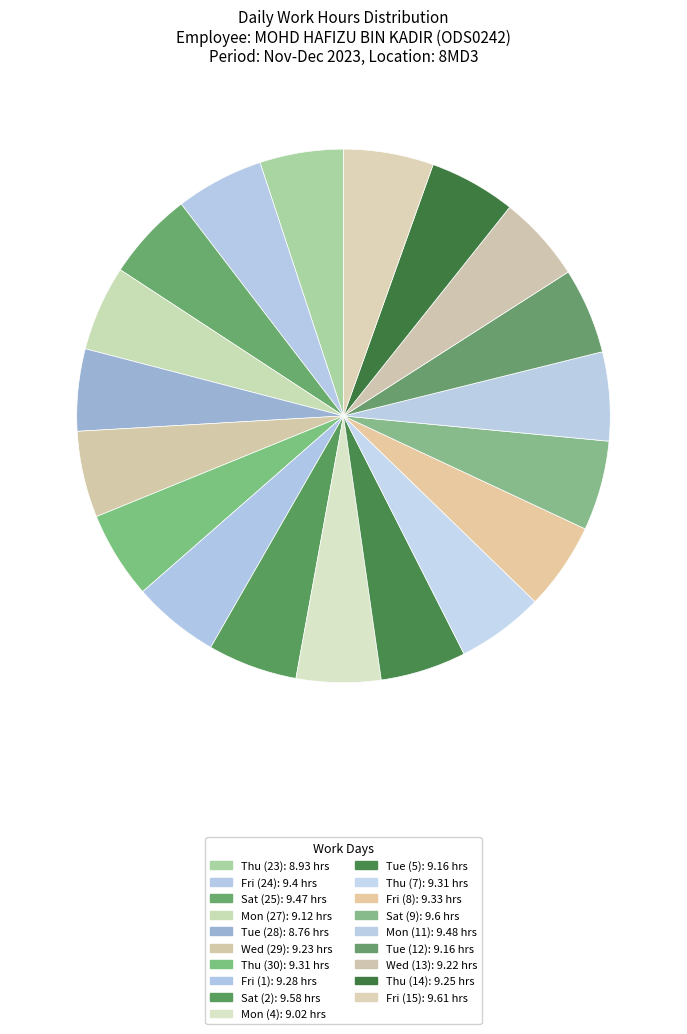

Is Tue (28) the majority of the pie?

No